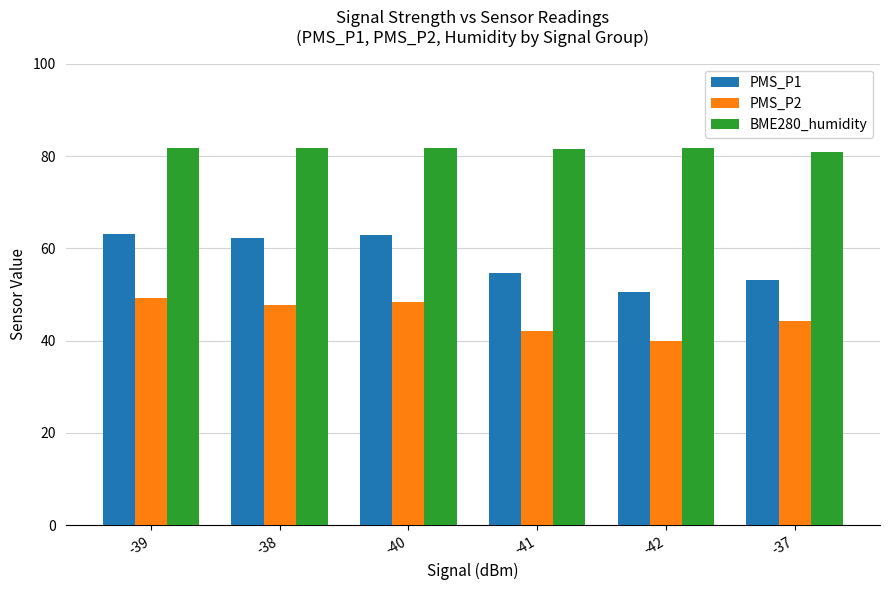

At which label does PMS_P1 first exceed 62?

-39